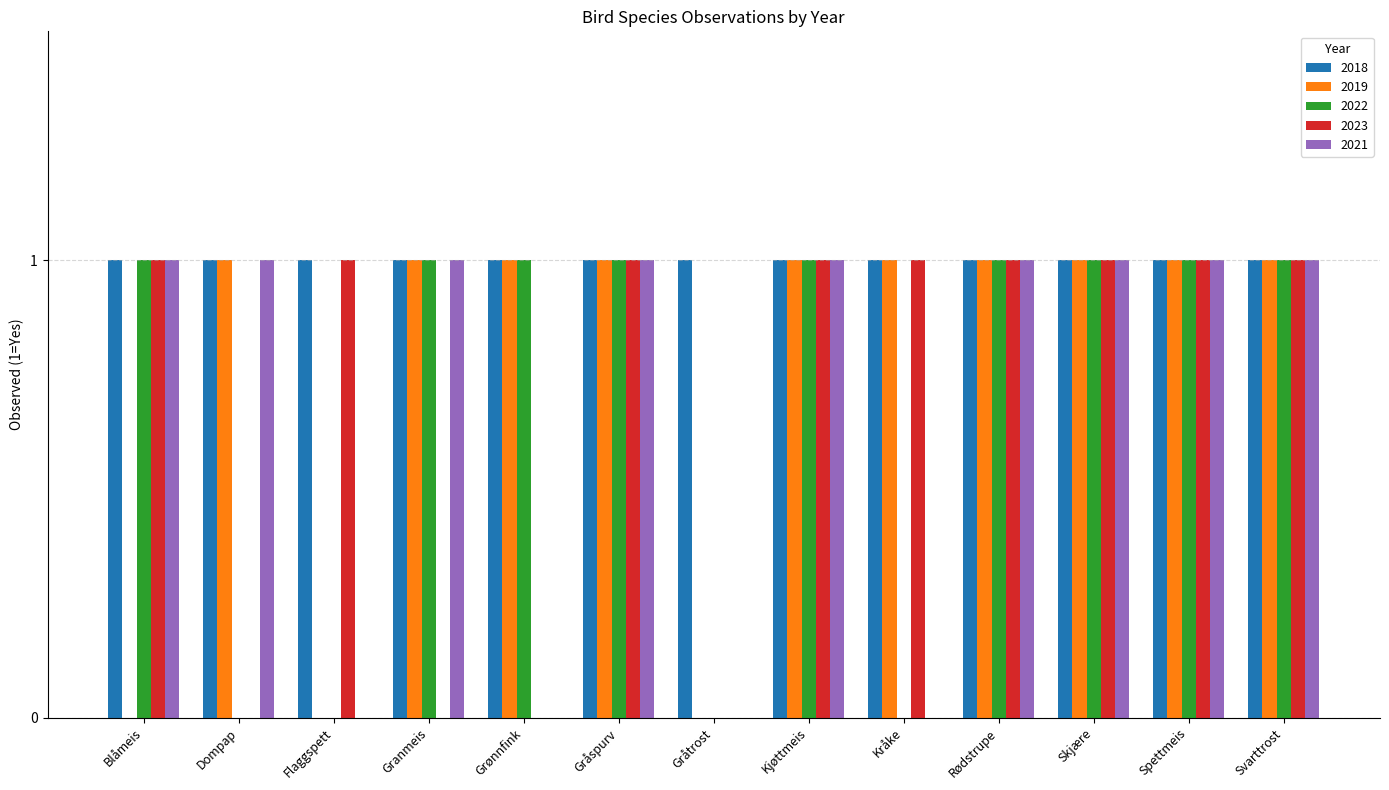

Is it true that 2018 equals 1 at Svarttrost?

True